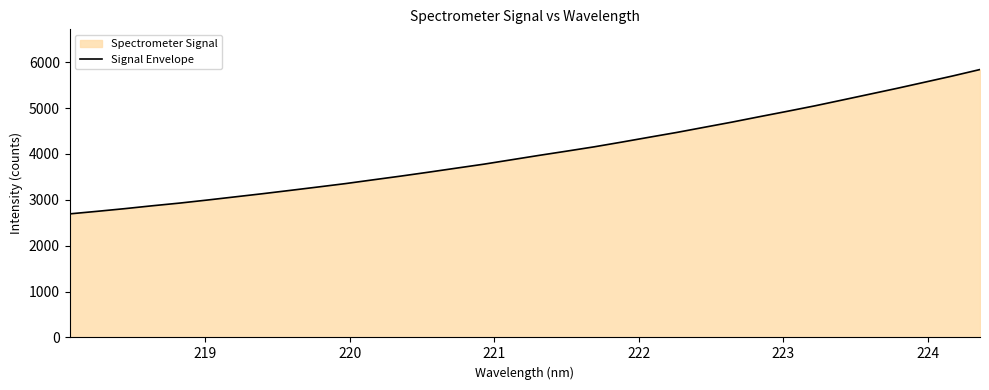

What is the maximum value shown in the chart?

5838.6